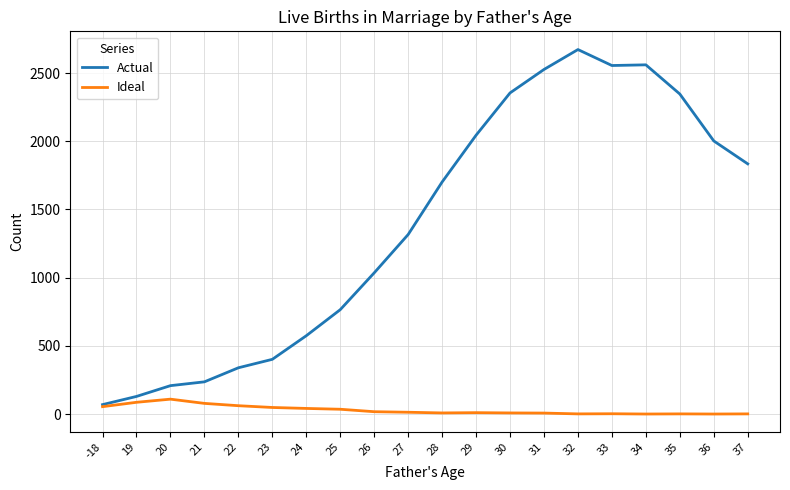

Which series has the widest spread of values?

Actual